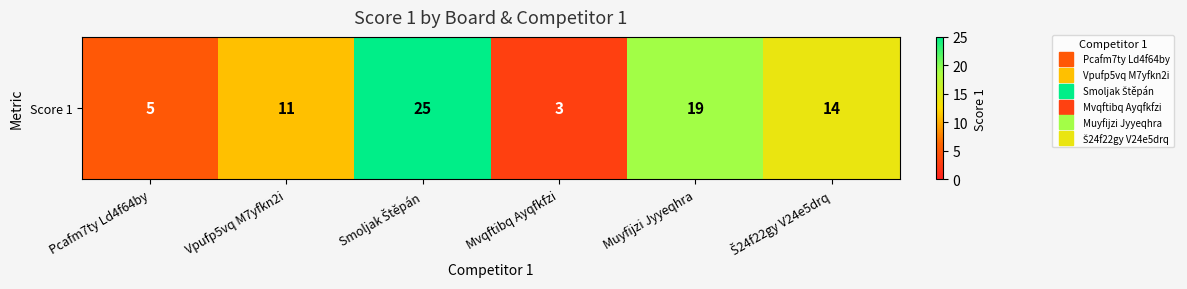

What is the sum of the values at Vpufp5vq M7yfkn2i and Š24f22gy V24e5drq?

25